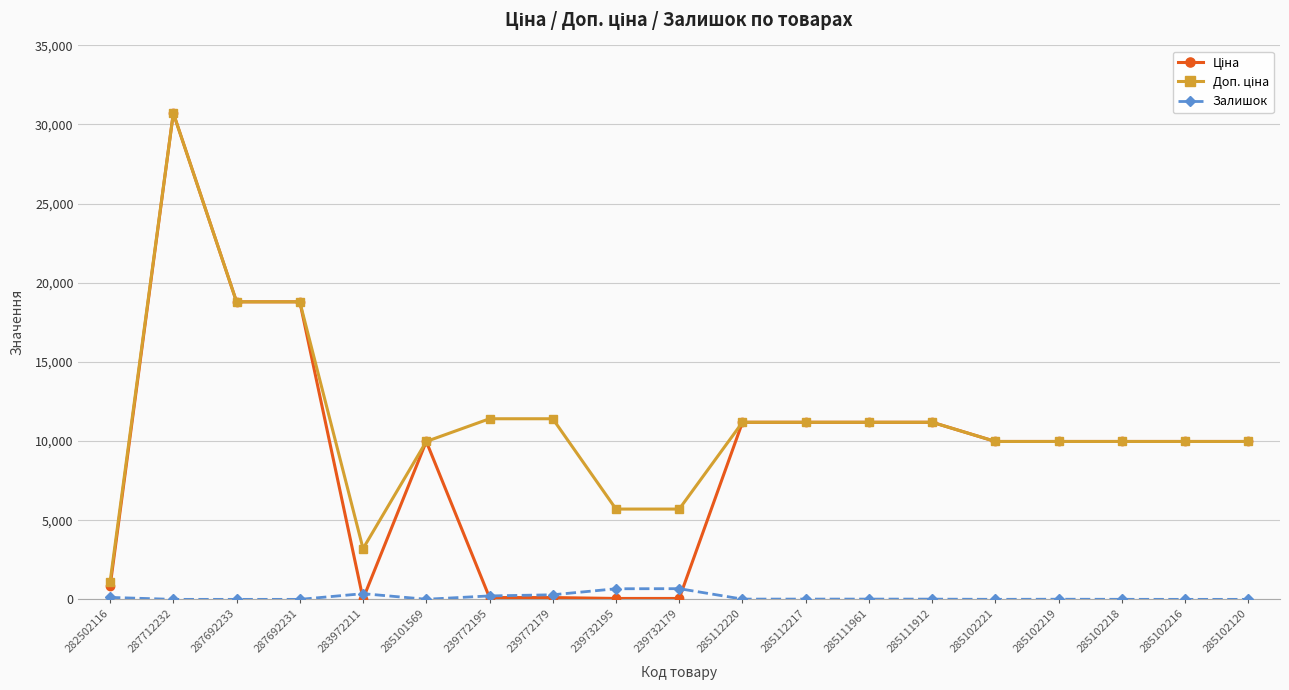

At which category is the sum across all series the highest?

287712232